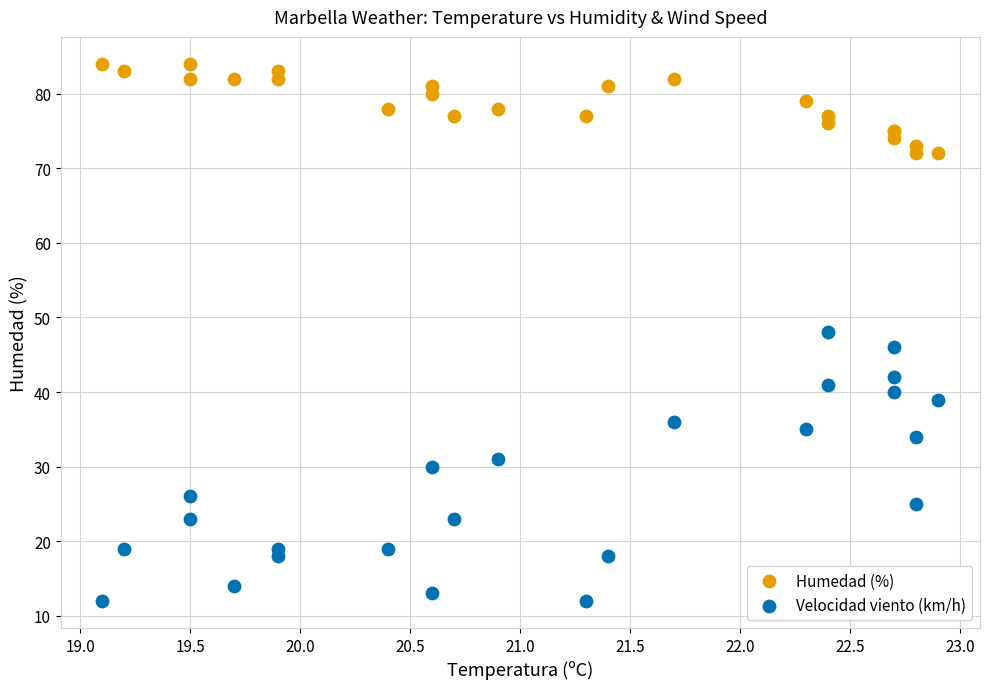

Which series contains the highest Y value?

Humedad (%)